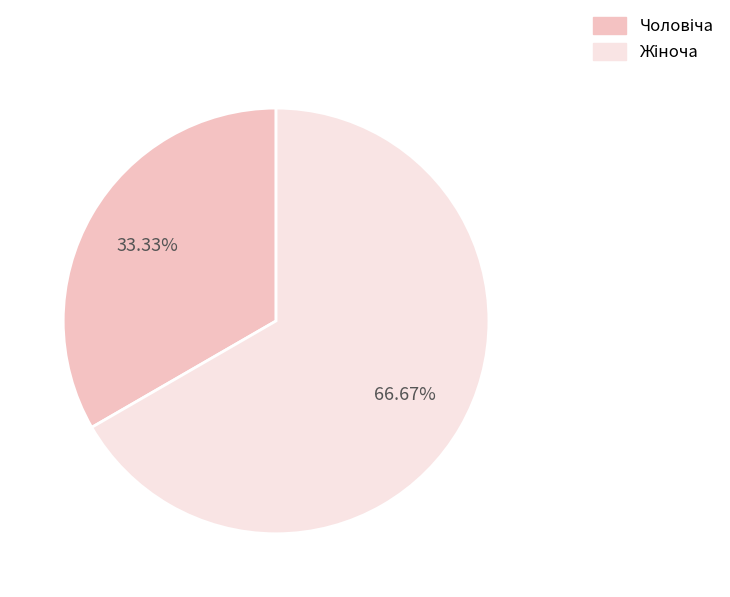

Does any single category account for the majority?

Yes